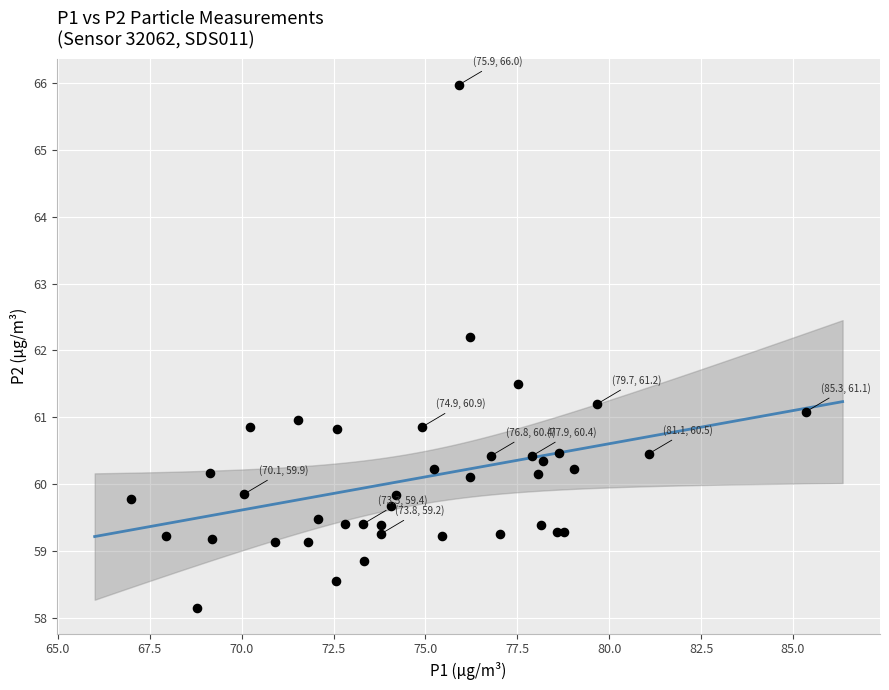

What Y value in the scatter plot is closest to 62?

62.2